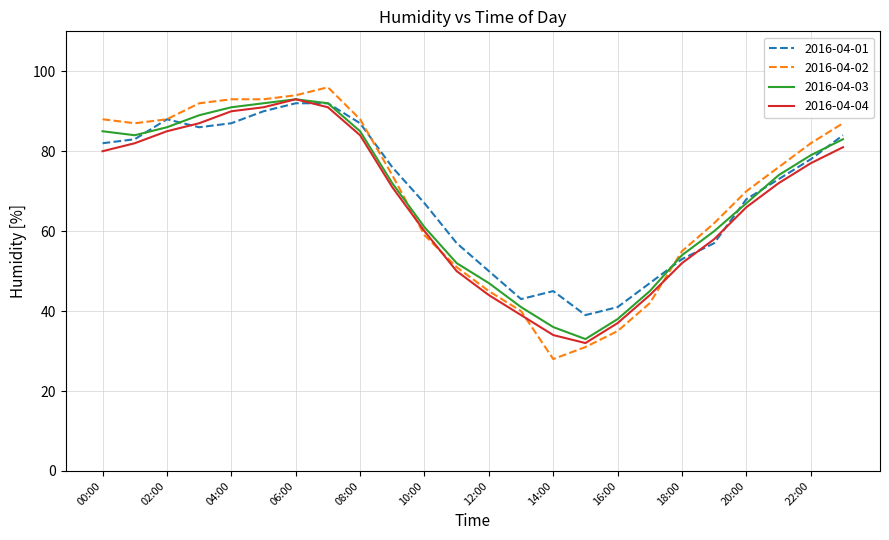

Reading left to right, what are all the values shown in this chart?

2016-04-01: 82	83	88	86	87	90	92	92	87	76	67	57	50	43	45	39	41	47	53	57	68	73	78	84
2016-04-02: 88	87	88	92	93	93	94	96	88	74	59	51	45	40	28	31	35	42	55	62	70	76	82	87
2016-04-03: 85	84	86	89	91	92	93	92	85	72	61	52	47	41	36	33	38	45	54	60	67	74	79	83
2016-04-04: 80	82	85	87	90	91	93	91	84	71	60	50	44	39	34	32	37	44	52	58	66	72	77	81